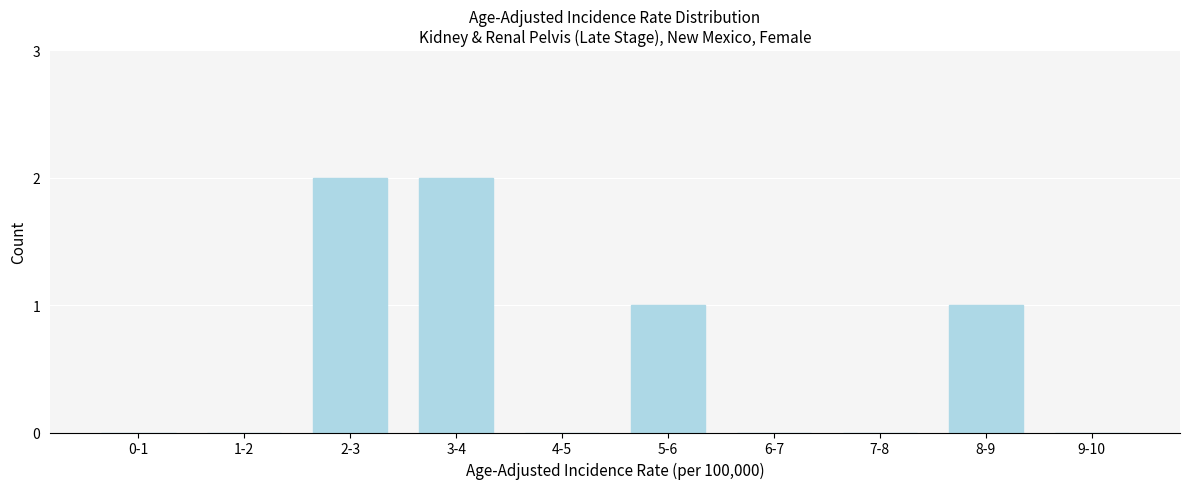

Reading right to left, list all the values displayed in this chart.

9-10=0	8-9=1	7-8=0	6-7=0	5-6=1	4-5=0	3-4=2	2-3=2	1-2=0	0-1=0